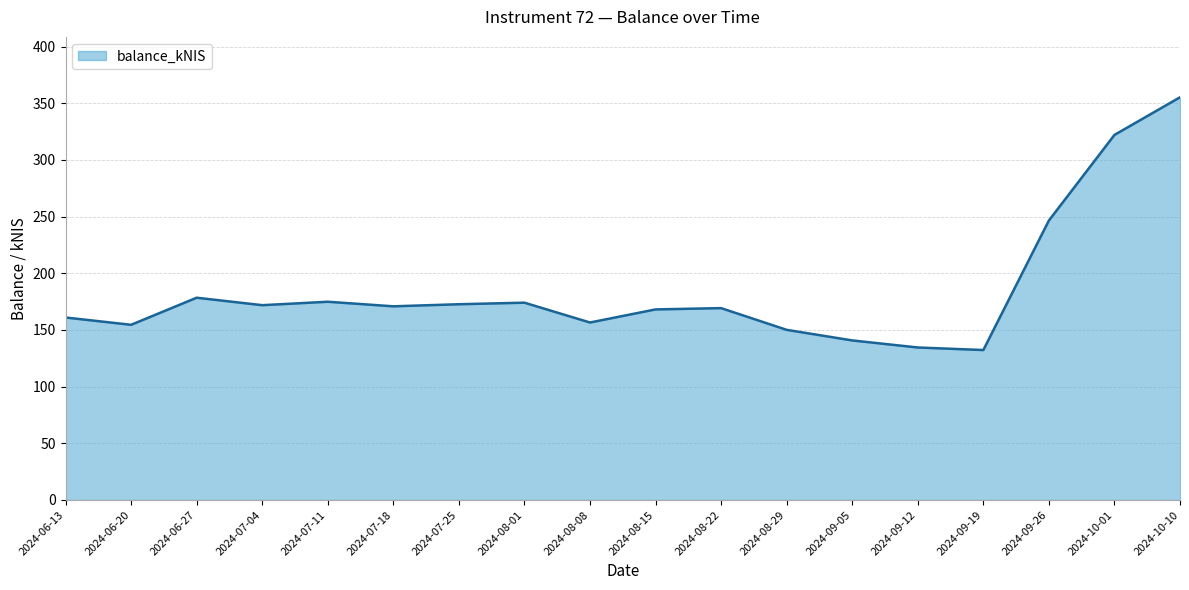

Between 2024-07-18 and 2024-08-29, which is larger?

2024-07-18